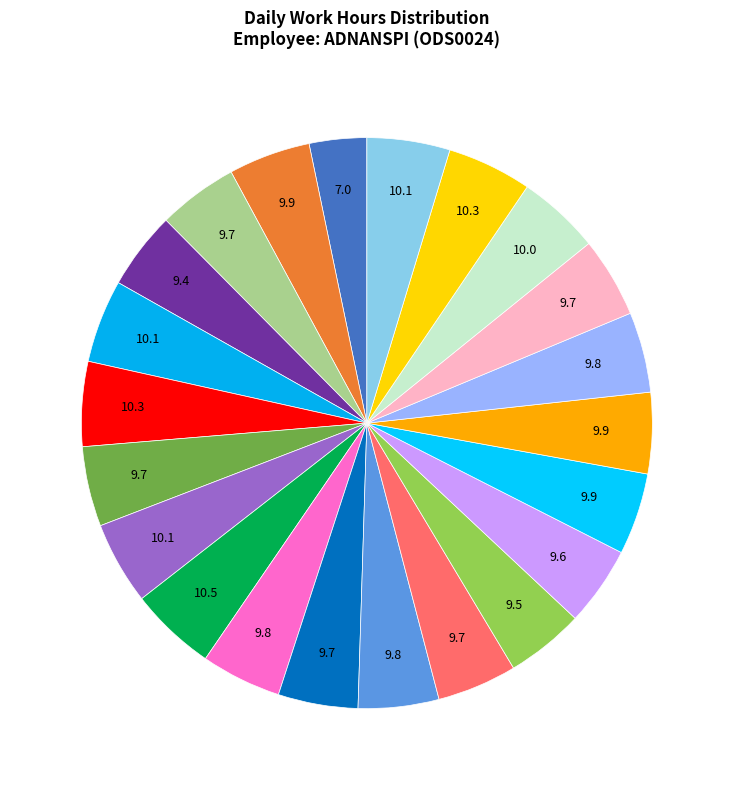

How many slices are in this pie chart?

22